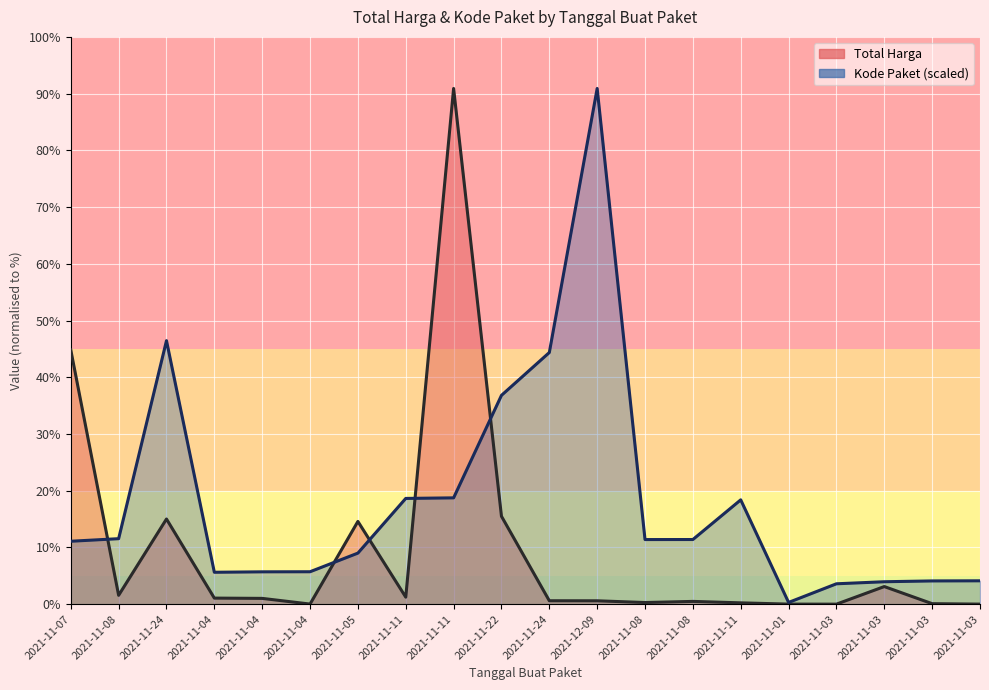

Reading left to right, extract all data points from this chart.

Total Harga: 2021-11-07=1425867900.0	2021-11-08=49730040.0	2021-11-24=477600000.0	2021-11-04=34000000.0	2021-11-04=32441200.0	2021-11-04=577875.0	2021-11-05=464002100.0	2021-11-11=39440000.0	2021-11-11=2892122000.0	2021-11-22=493000000.0	2021-11-24=19175000.0	2021-12-09=18900000.0	2021-11-08=9180000.0	2021-11-08=15513960.0	2021-11-11=7401240.0	2021-11-01=333600.0	2021-11-03=78000.0	2021-11-03=98772570.0	2021-11-03=2772000.0	2021-11-03=265000.0
Kode Paket: 2021-11-07=352883521.5	2021-11-08=367273231.7	2021-11-24=1477840024.8	2021-11-04=178927446.8	2021-11-04=181360692.3	2021-11-04=181822169.9	2021-11-05=286367820.0	2021-11-11=593019677.6	2021-11-11=596250020.7	2021-11-22=1171020357.2	2021-11-24=1411261394.6	2021-12-09=2892122000.0	2021-11-08=362301859.5	2021-11-08=362532598.3	2021-11-11=585048701.0	2021-11-01=9732981.9	2021-11-03=114299608.2	2021-11-03=125794595.4	2021-11-03=130346442.5	2021-11-03=131017682.6